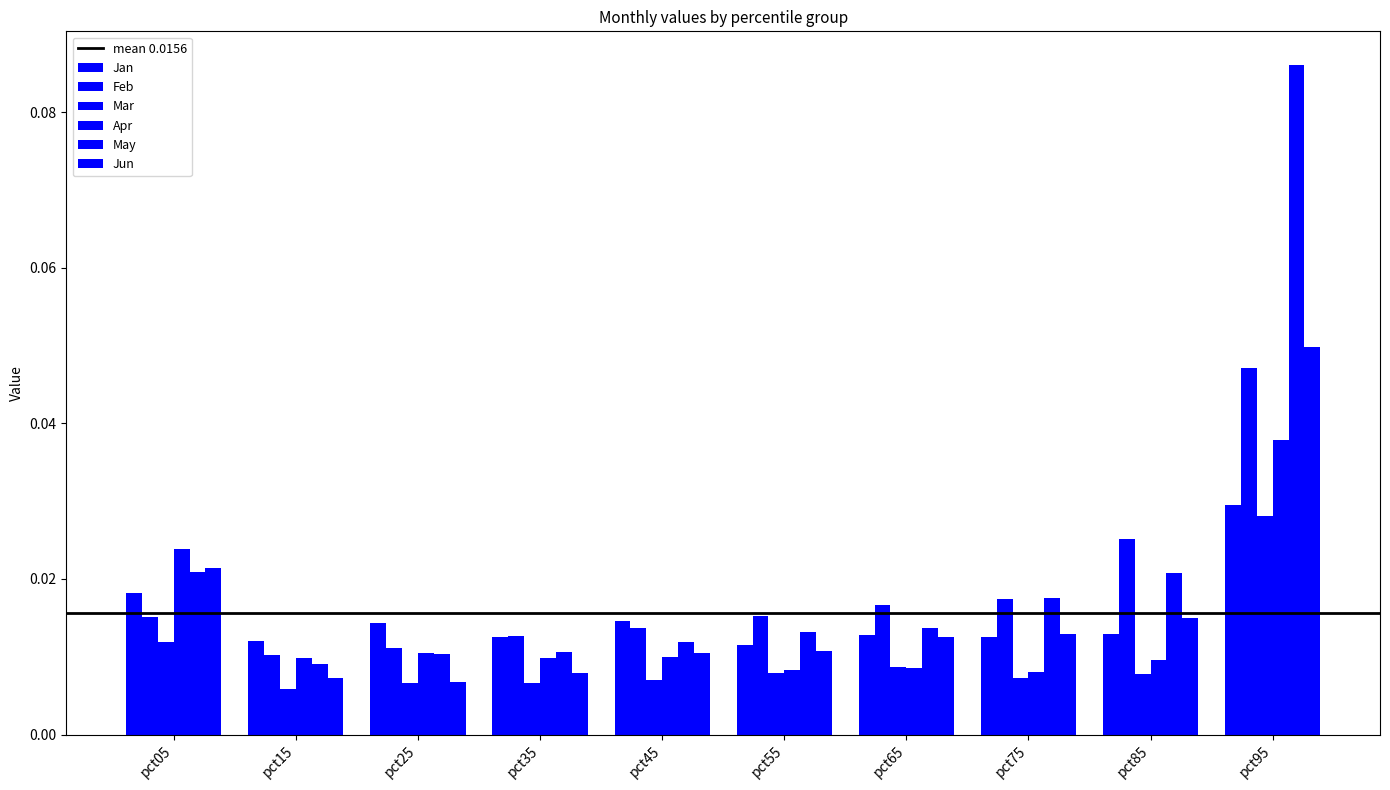

The value of Jun at pct85 is 0.0. True or false?

False